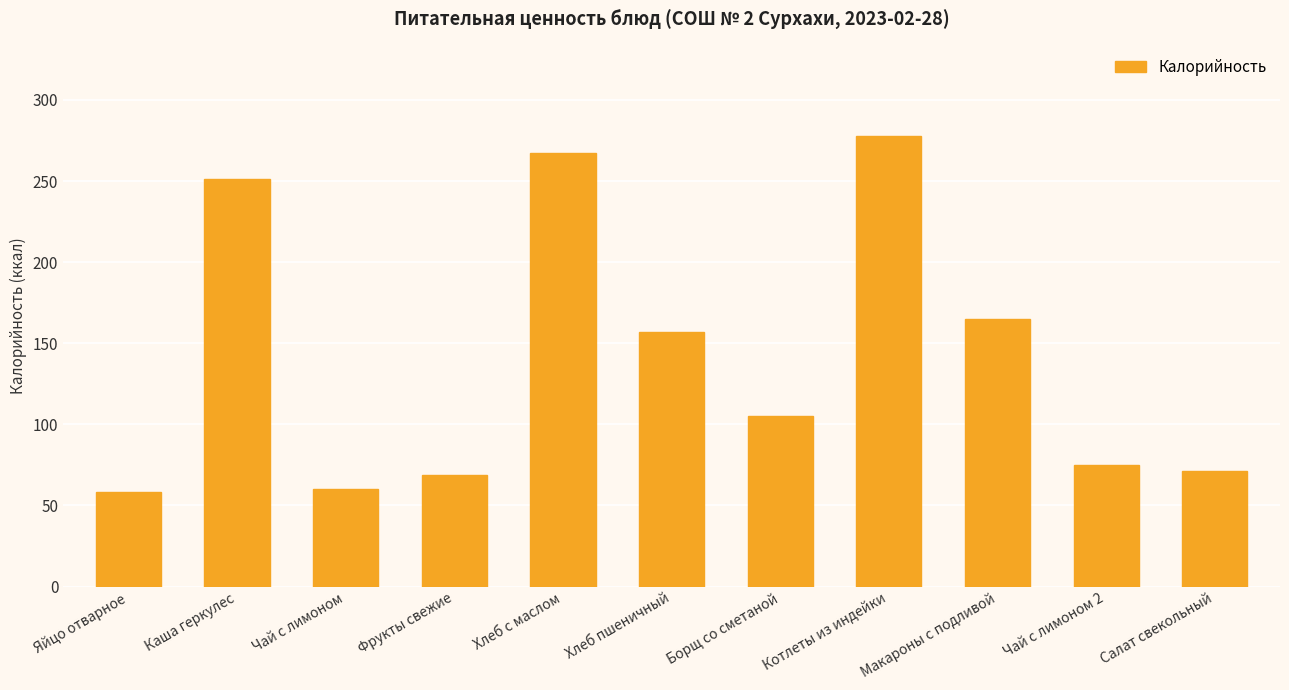

True or false: the data shows 60 at Чай с лимоном.

True